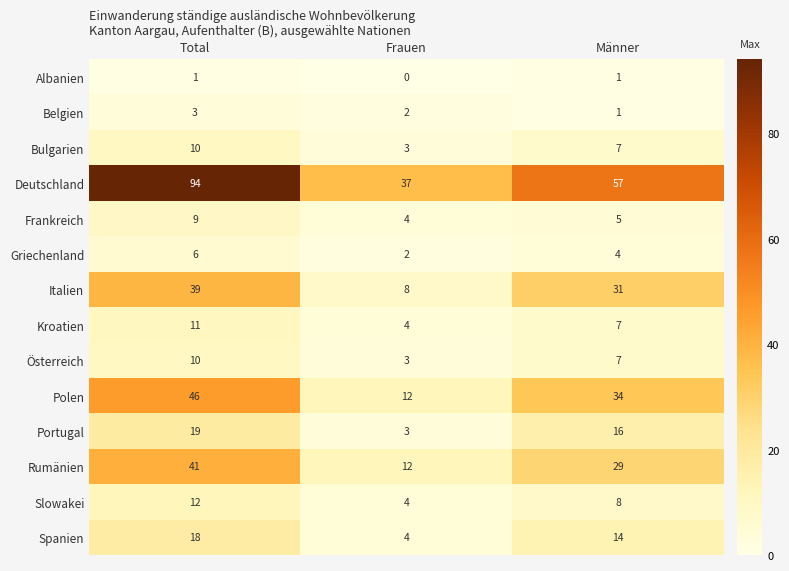

What is the total value across all series at Frauen?

98